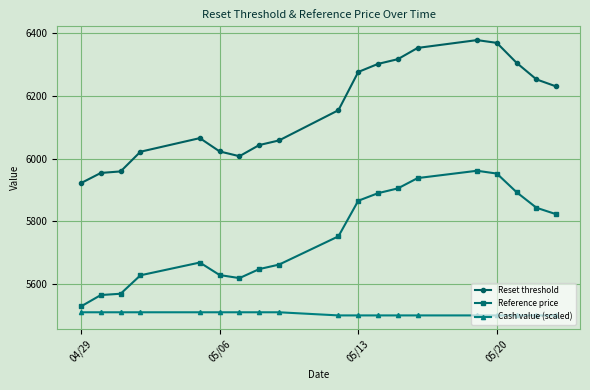

Count the Cash value (scaled) values in the range 5500 to 5510.

19